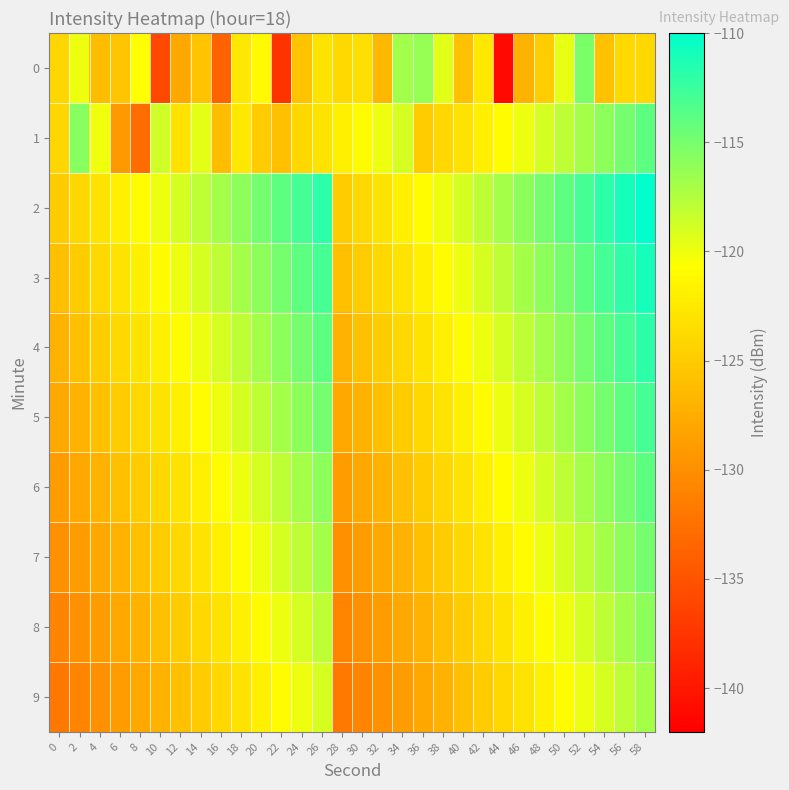

Which label corresponds to the smallest value in the chart?

44